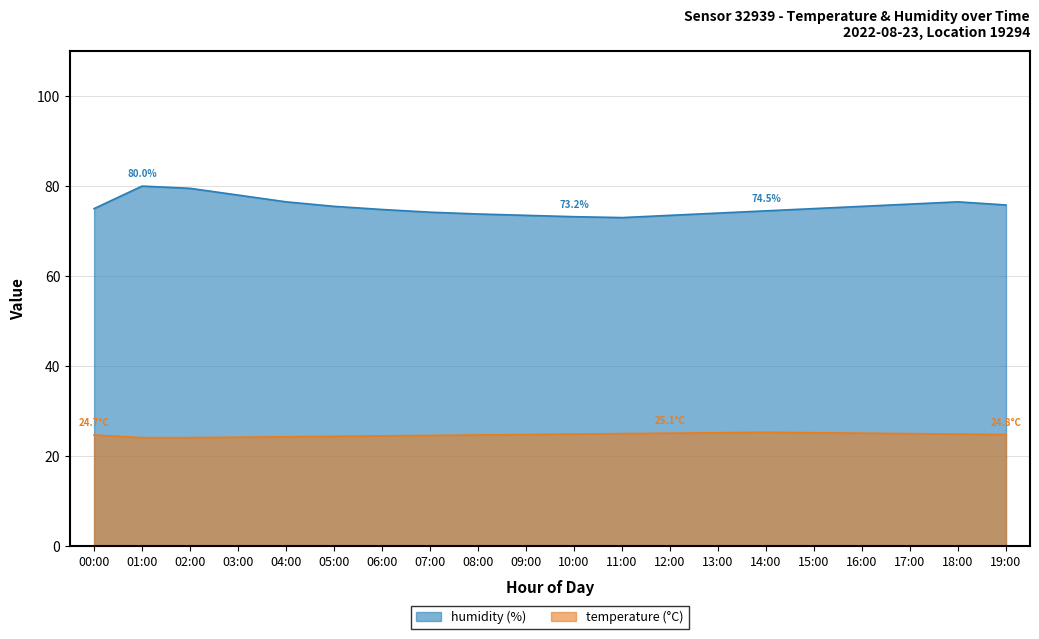

What is the average value of the humidity series?

75.4